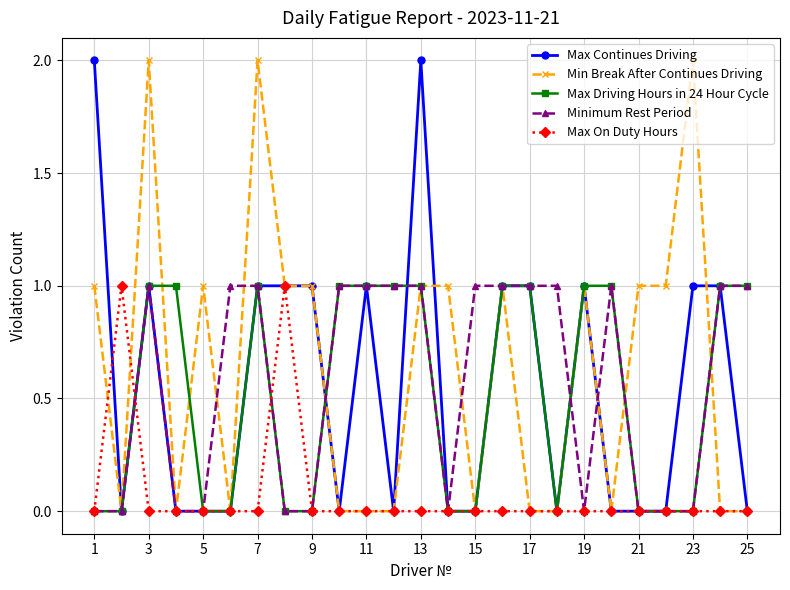

What is the value of the Max Continues Driving point at the 3rd from the left?

1